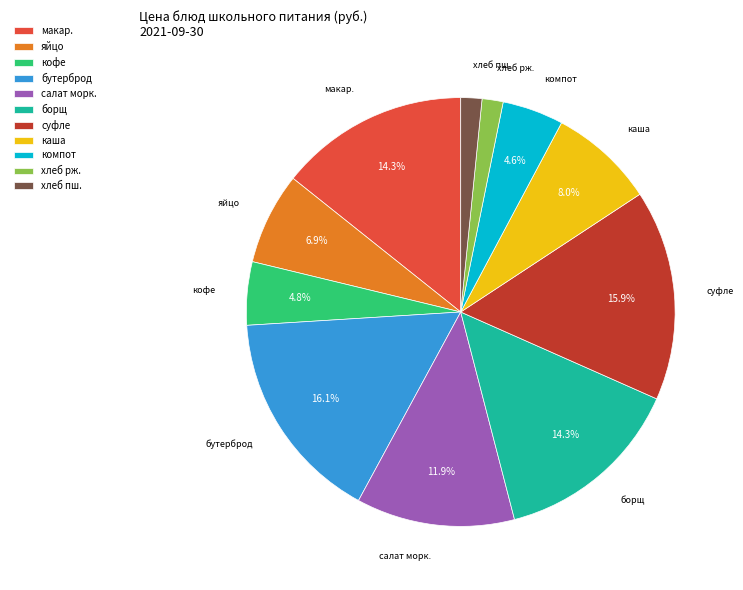

Between яйцо and суфле, which is larger?

суфле